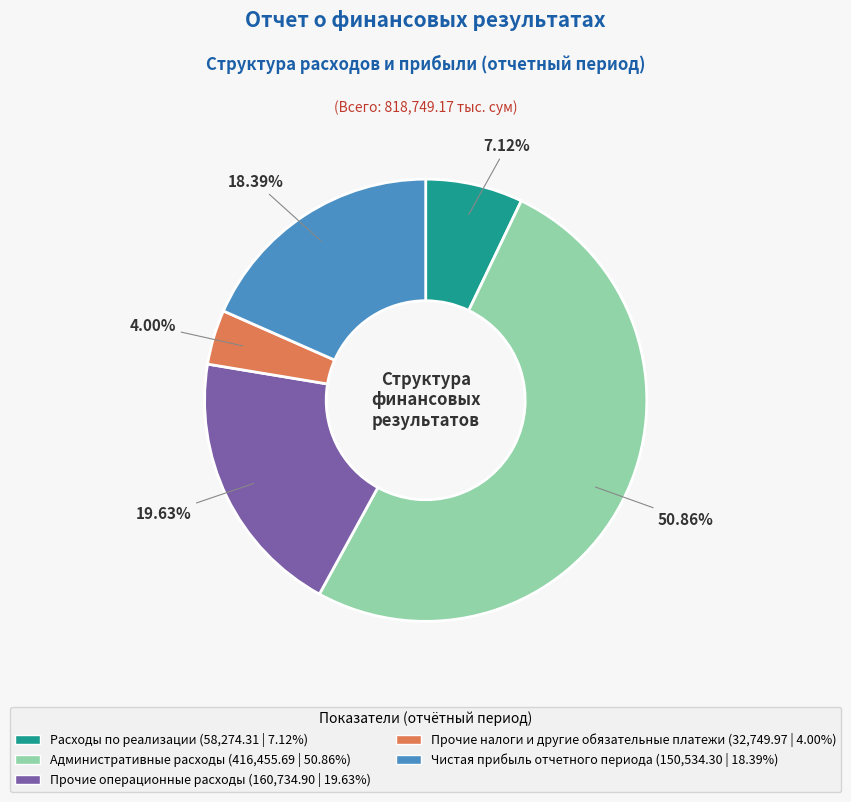

Is there a majority slice in this chart?

Yes